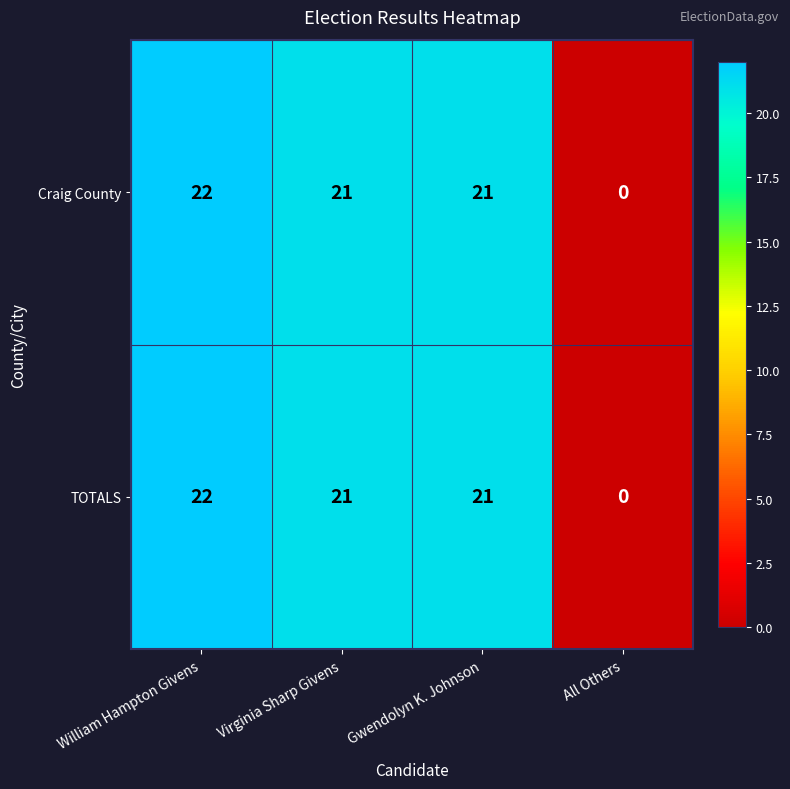

How many series are shown in this chart?

2